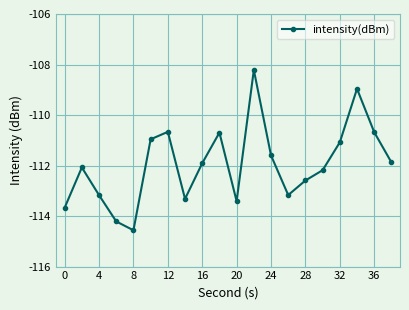

What is the minimum value shown in the chart?

-114.6